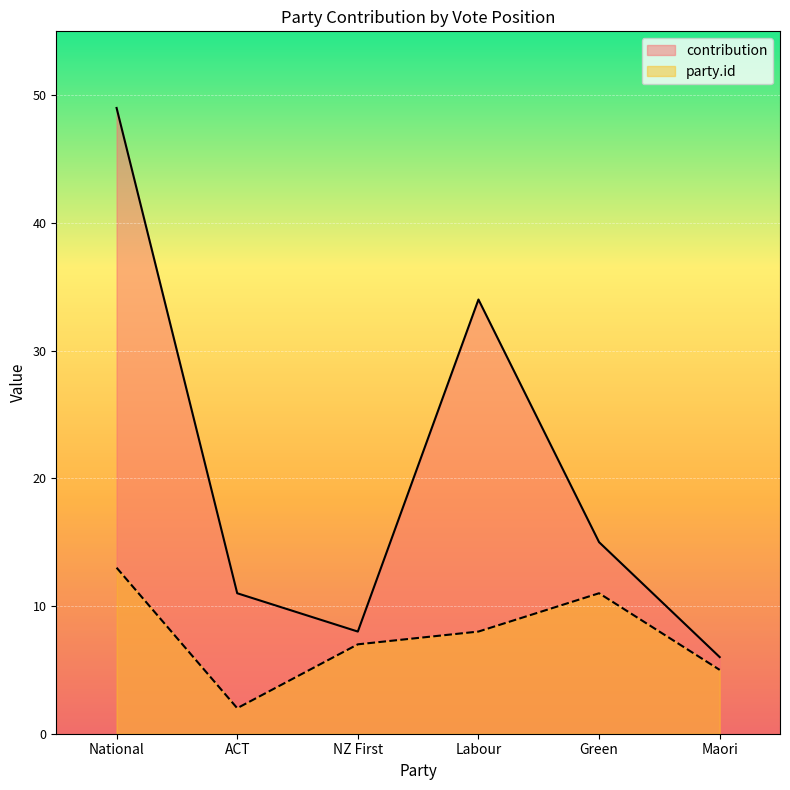

In party.id, how many points are lower than both neighbors (excluding endpoints)?

1